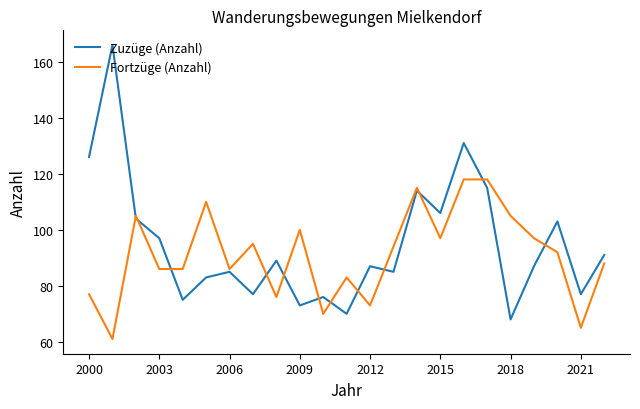

What is the highest value of the Zuzüge (Anzahl) series?

166